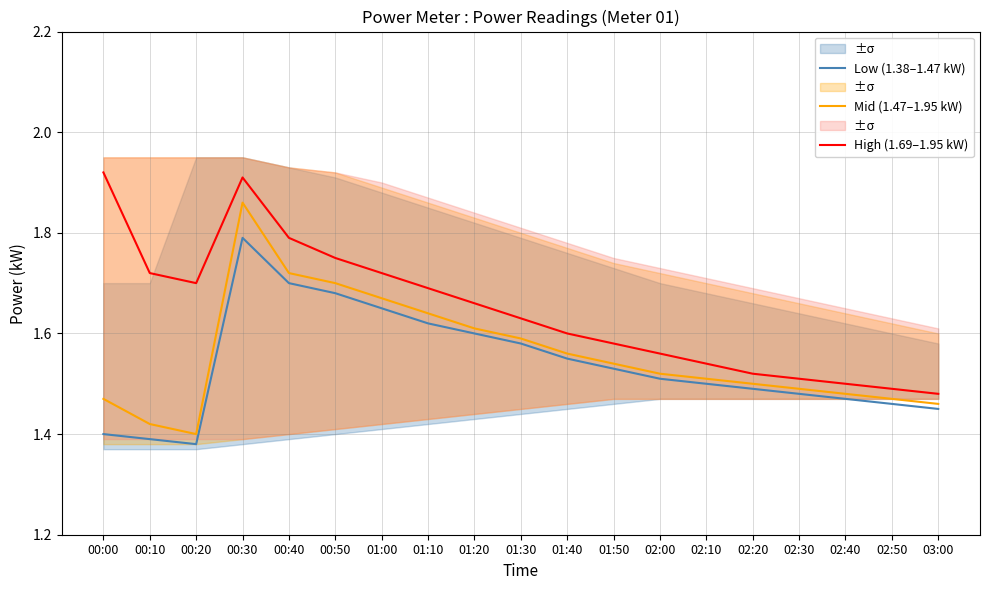

How many lines are shown in the chart?

3